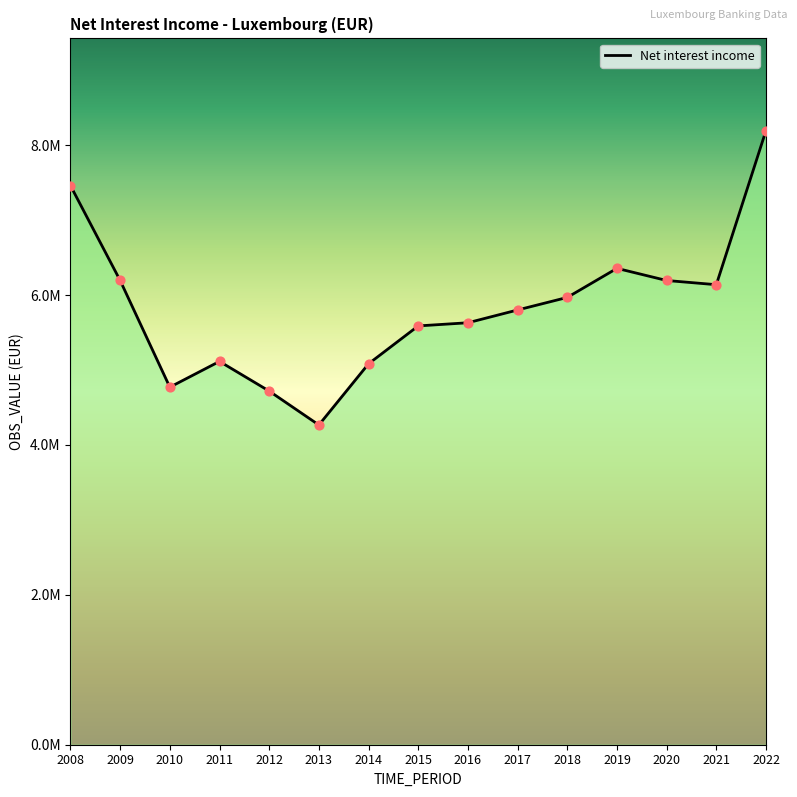

Which has a higher value, 2017 or 2010?

2017